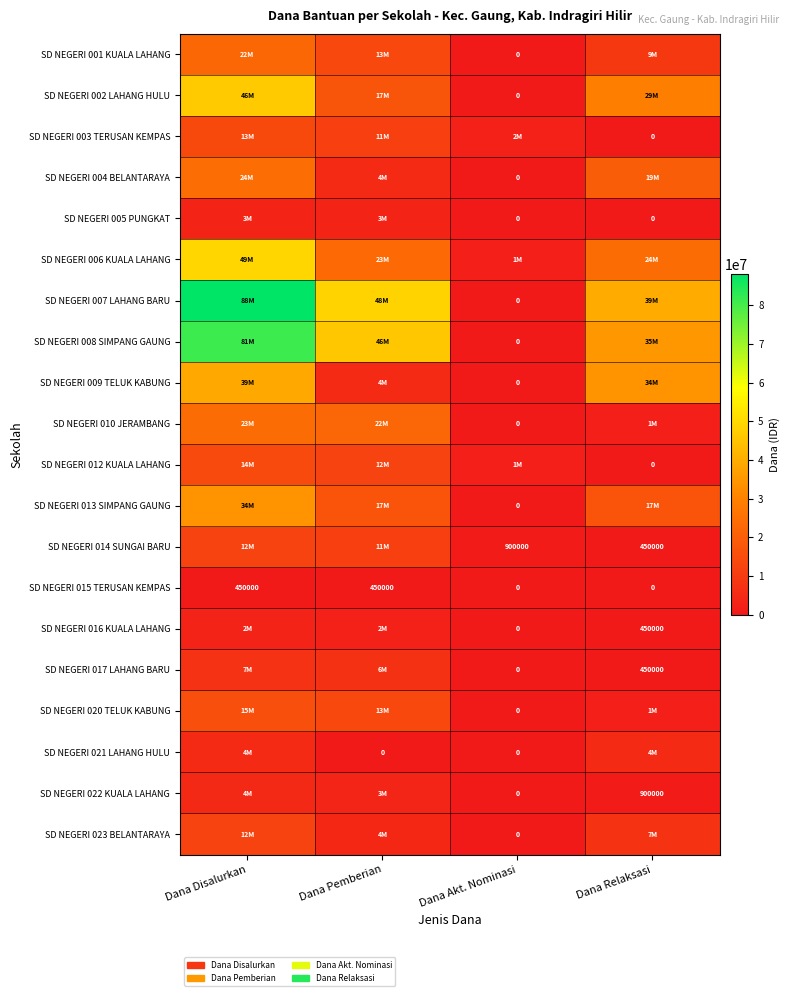

The value of SD NEGERI 015 TERUSAN KEMPAS at Dana Akt. Nominasi is -308641. True or false?

False